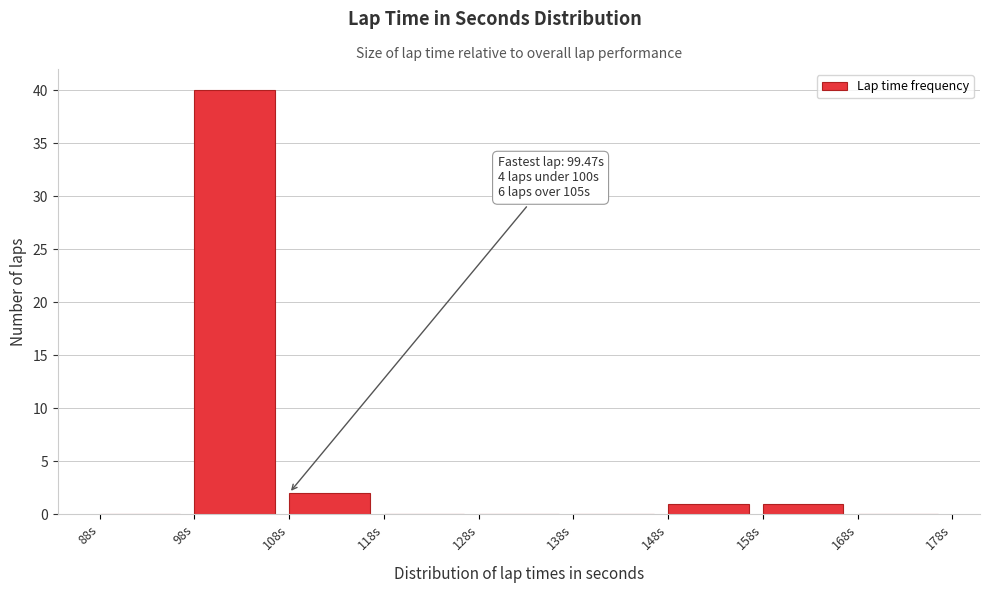

Which range on the x-axis has the tallest bar?

98 to 108